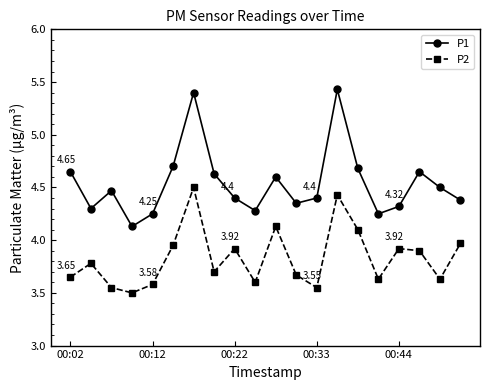

True or false: P1 has more than 0 points higher than both neighbors.

True